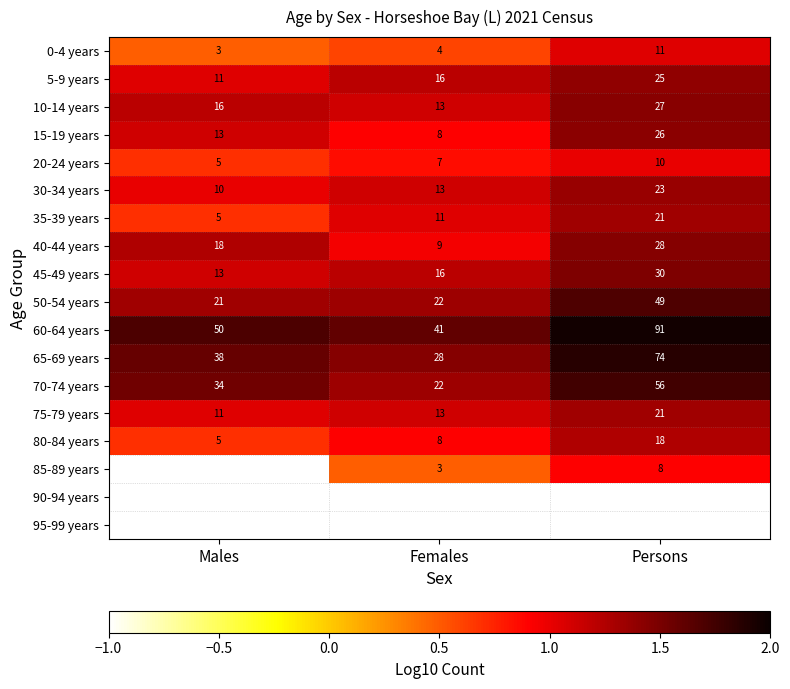

Which has a higher value, Females or Males?

Females